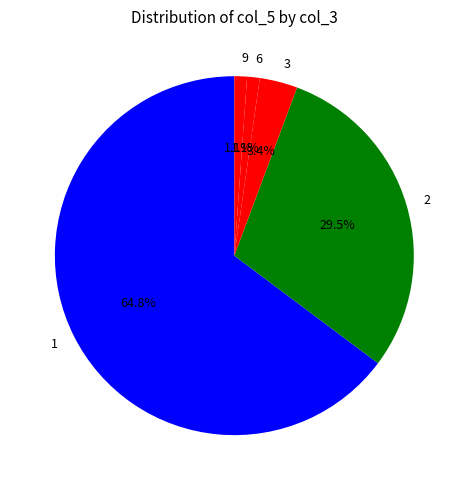

Is the sum of 2 and 9 greater than half?

No